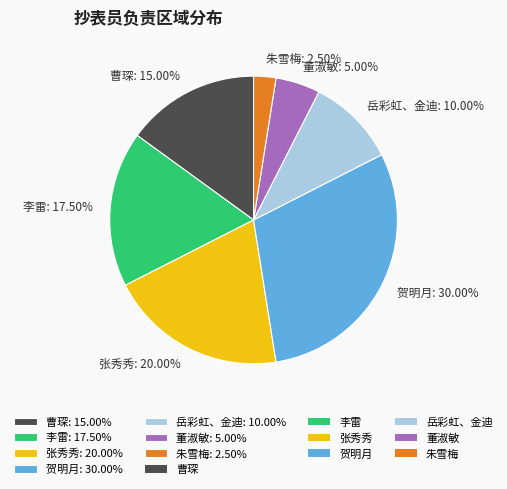

Combined, what portion of the pie is 贺明月 and 李雷?

47.5%